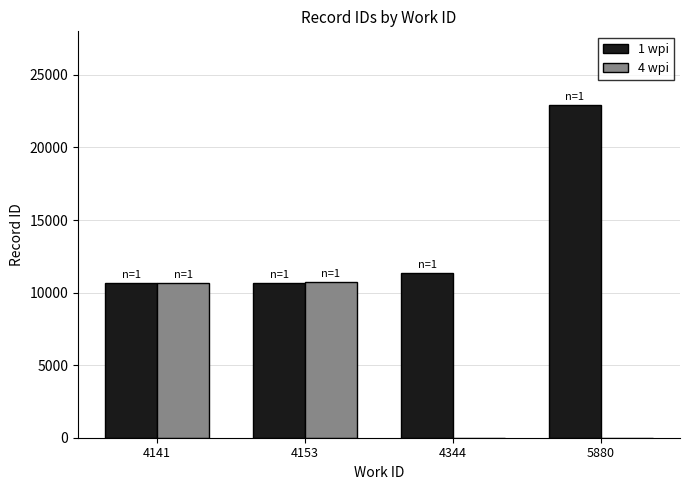

What is the spread (max minus min) of values at 4153?

24